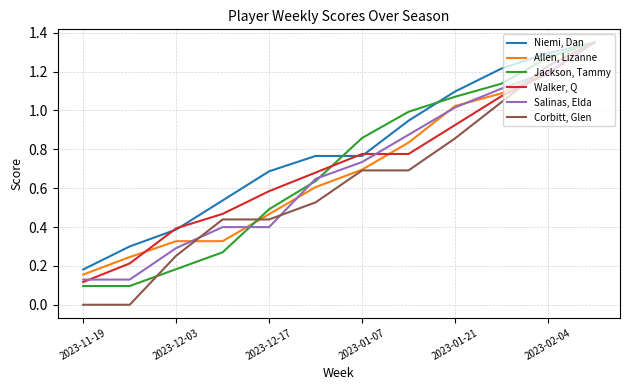

Which series has the largest range (max minus min)?

Corbitt, Glen